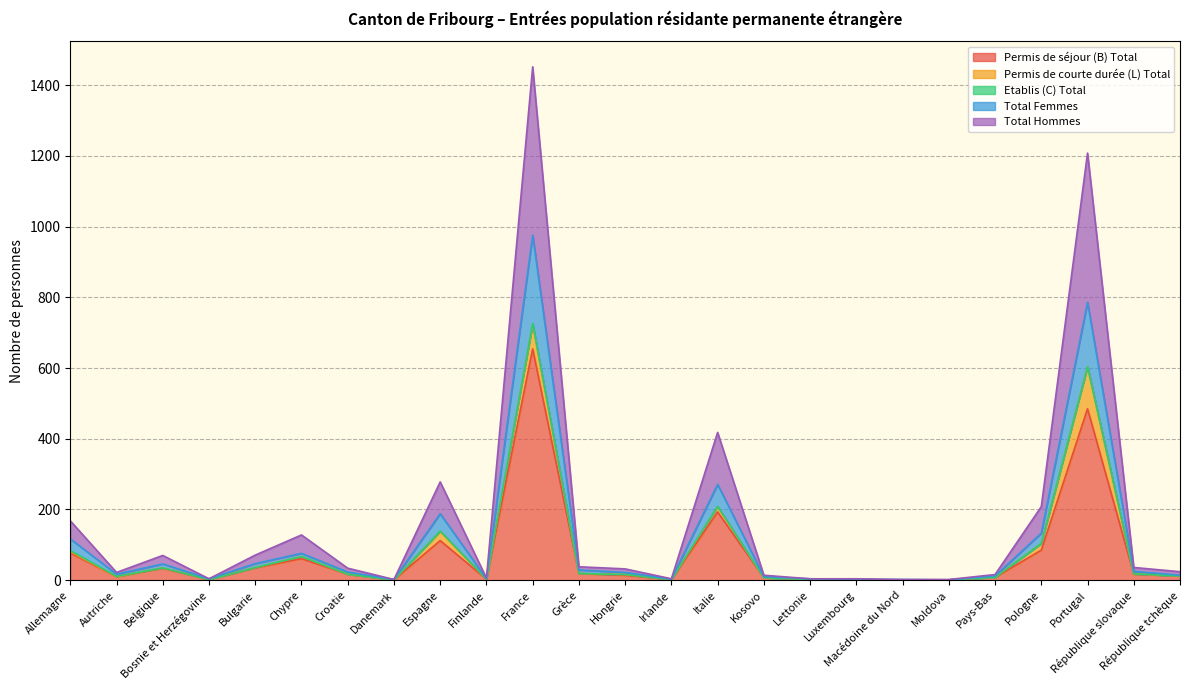

What is the spread (max minus min) of values at Pays-Bas?

4